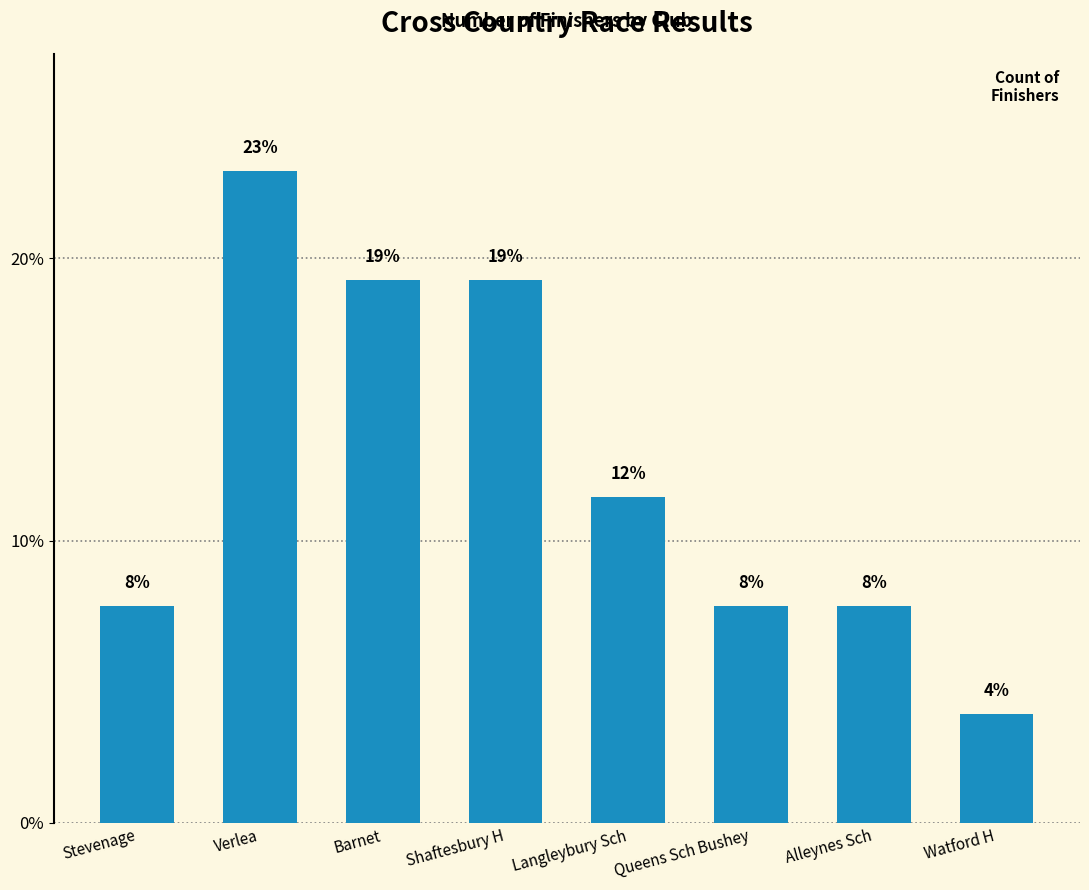

Does the chart contain any negative values?

No